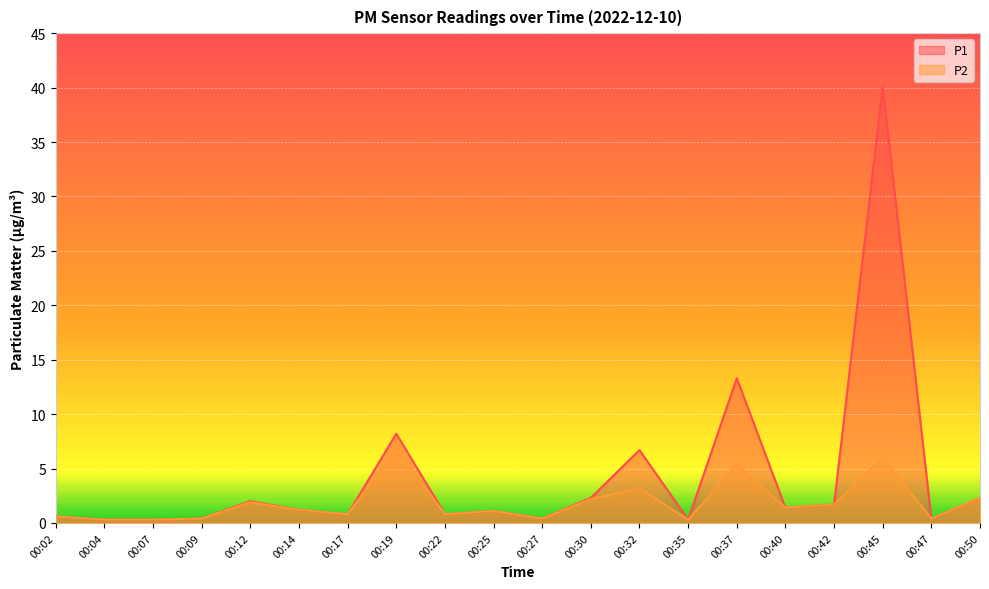

Which series has the largest range (max minus min)?

P1